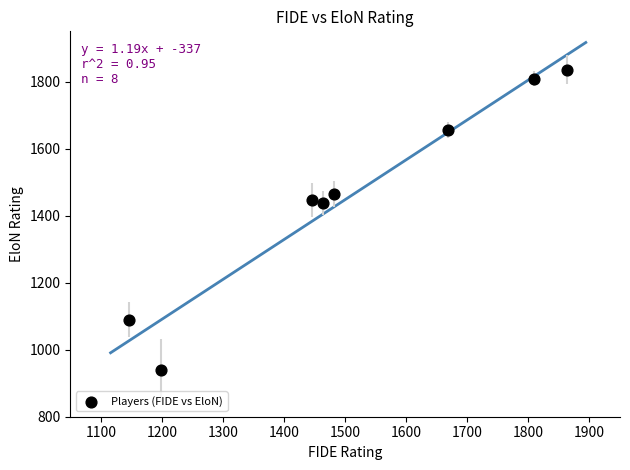

What is the average X value?

1510